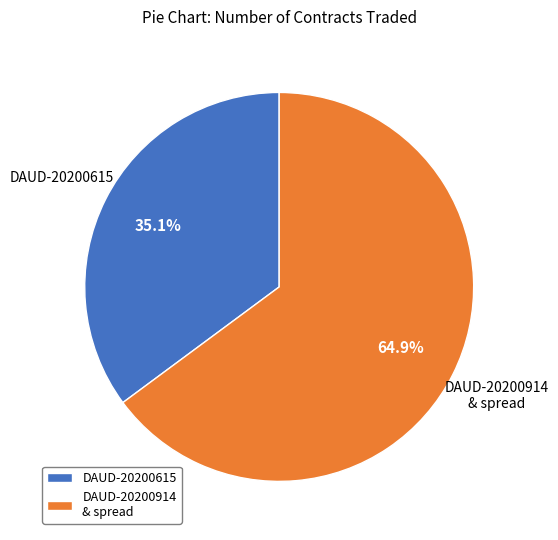

To the nearest percent, what percentage of the pie is DAUD-20200615?

35%